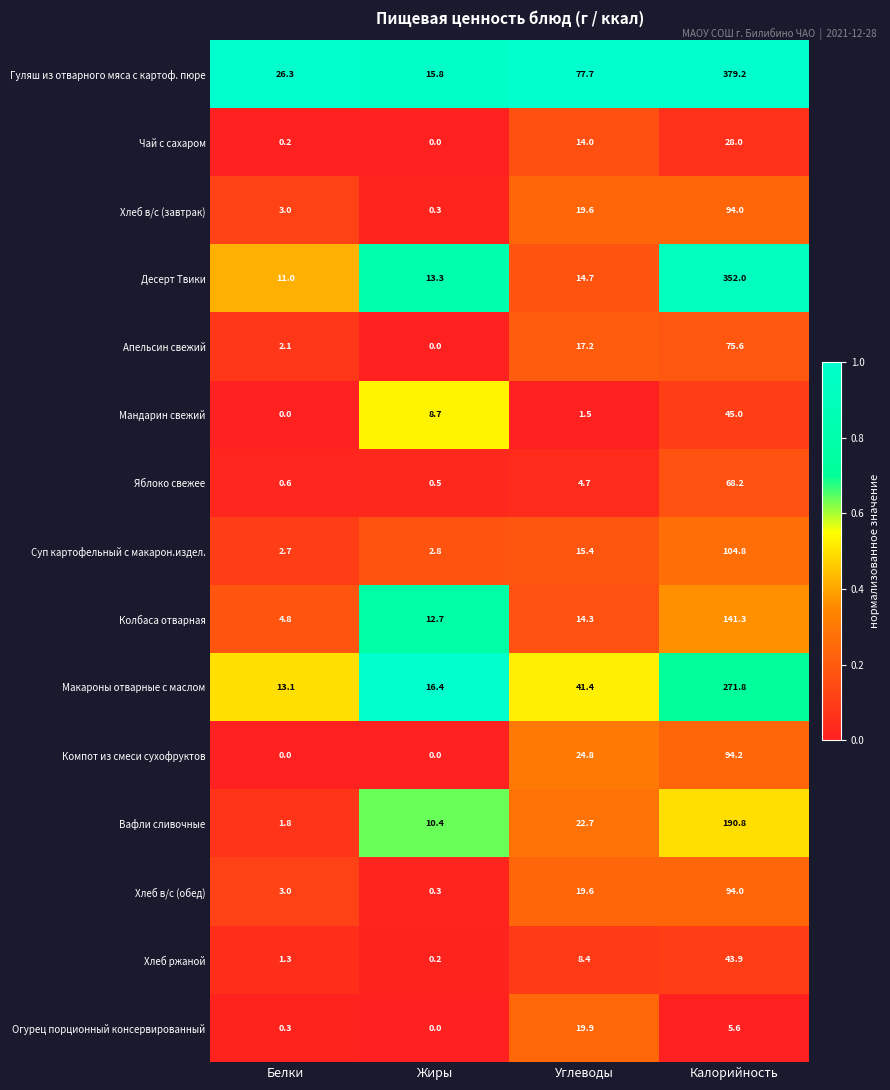

What is the minimum value for Макароны отварные с маслом?

13.1